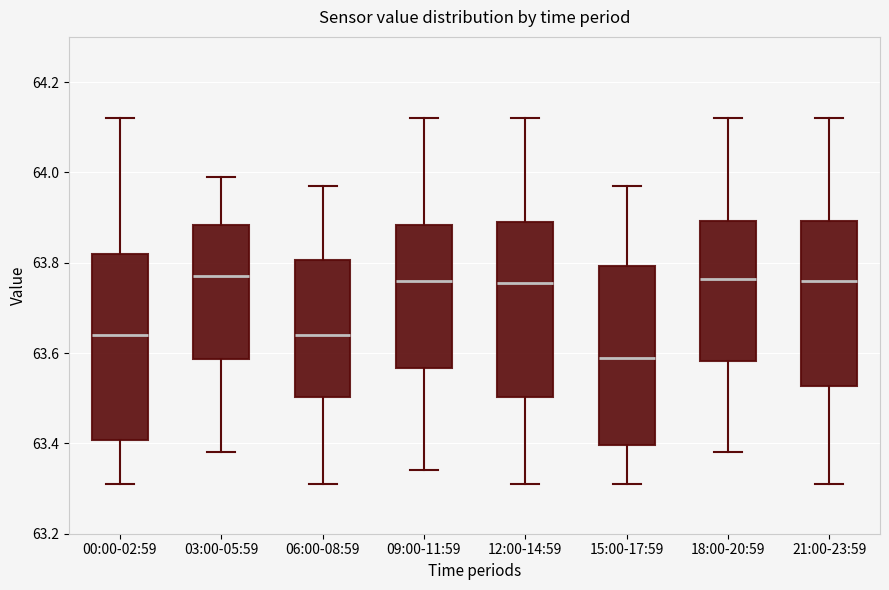

Which box's median line is the lowest?

15:00-17:59